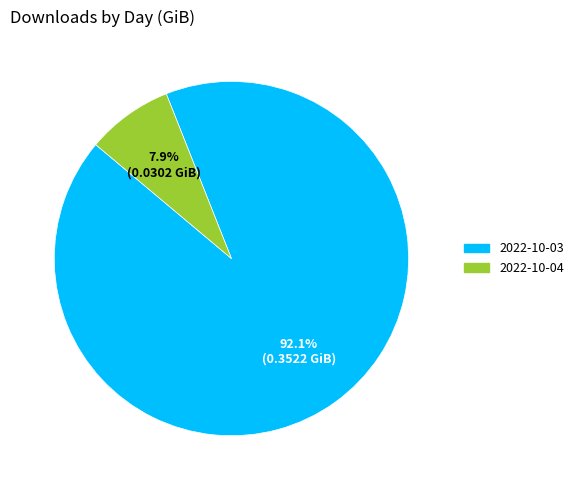

Count the number of slices in the pie.

2